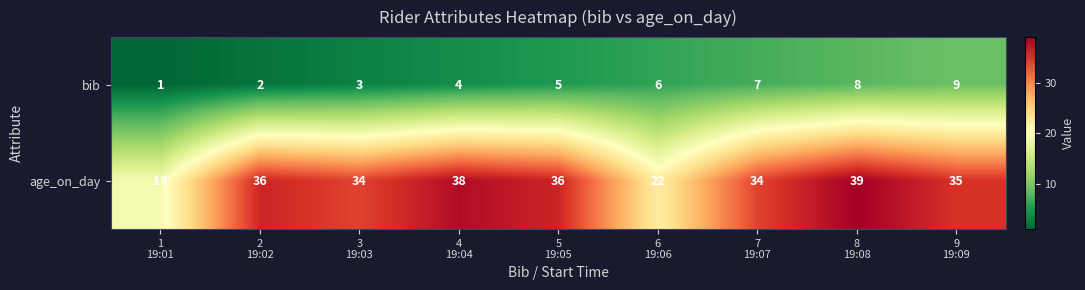

Rank the series by their average value, from lowest to highest.

bib, age_on_day